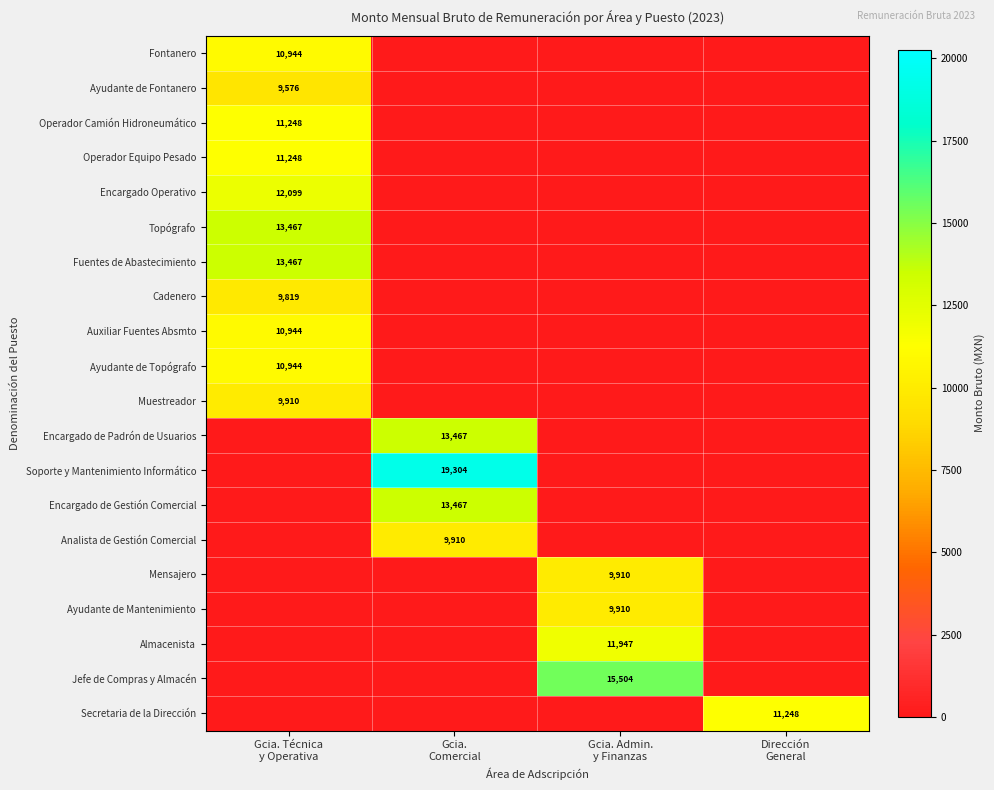

The Auxiliar Fuentes Absmto series shows 10944.0 at Gcia. Técnica y Operativa. True or false?

True